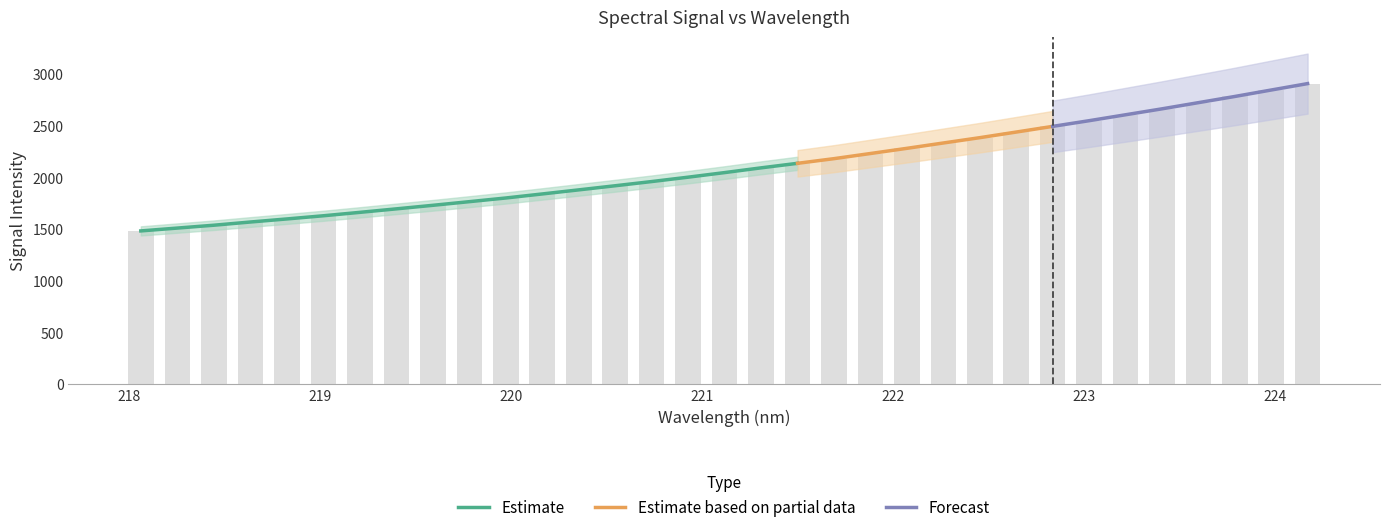

List the labels in order of value, smallest first.

218.0596, 218.2508, 218.442, 218.6332, 218.8244, 219.0156, 219.2067, 219.3979, 219.589, 219.7801, 219.9712, 220.1623, 220.3533, 220.5444, 220.7354, 220.9264, 221.1174, 221.3083, 221.4993, 221.6902, 221.8812, 222.0721, 222.263, 222.4538, 222.6447, 222.8355, 223.0264, 223.2172, 223.408, 223.5987, 223.7895, 223.9802, 224.1709